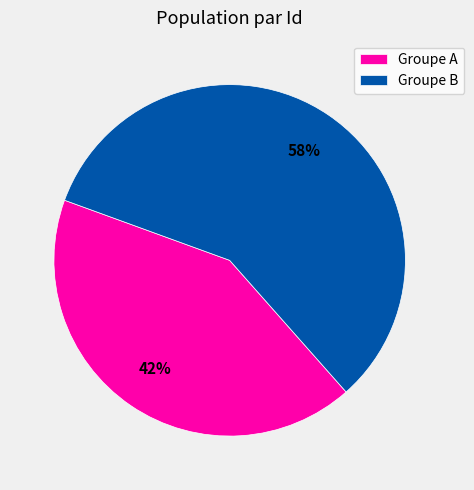

Rank the categories by value from highest to lowest.

Groupe B, Groupe A